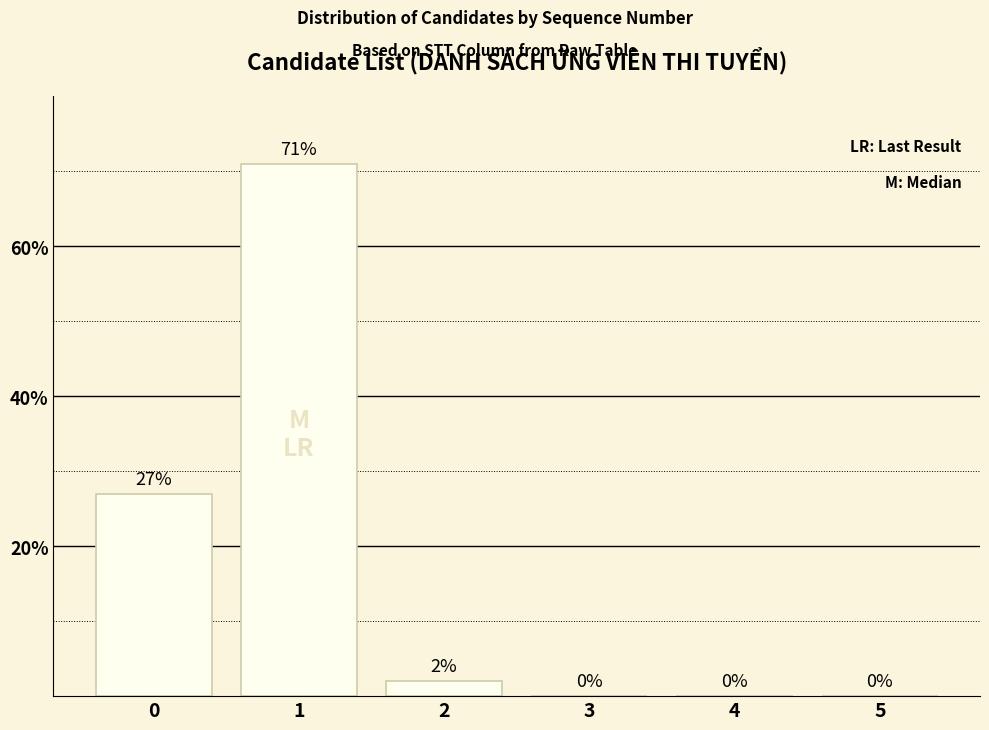

What is the sum of the values at 0 and 2?

29